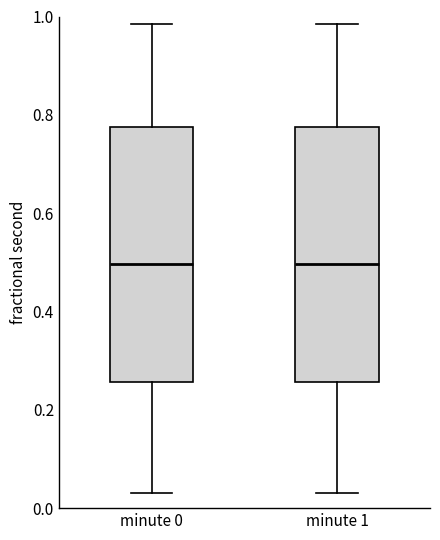

Where is the lower edge of the box for minute 0 on the y-axis? The values are not printed on the chart, so give them approximately, as read against the axis.

0.26